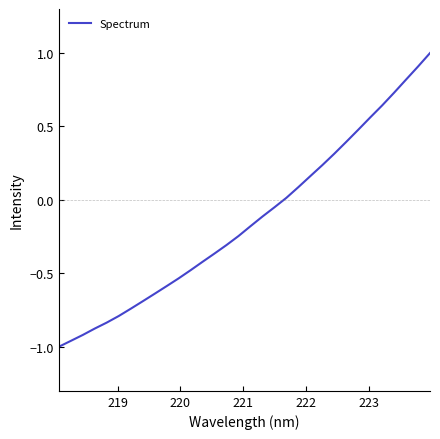

What is the greatest value displayed?

1.0